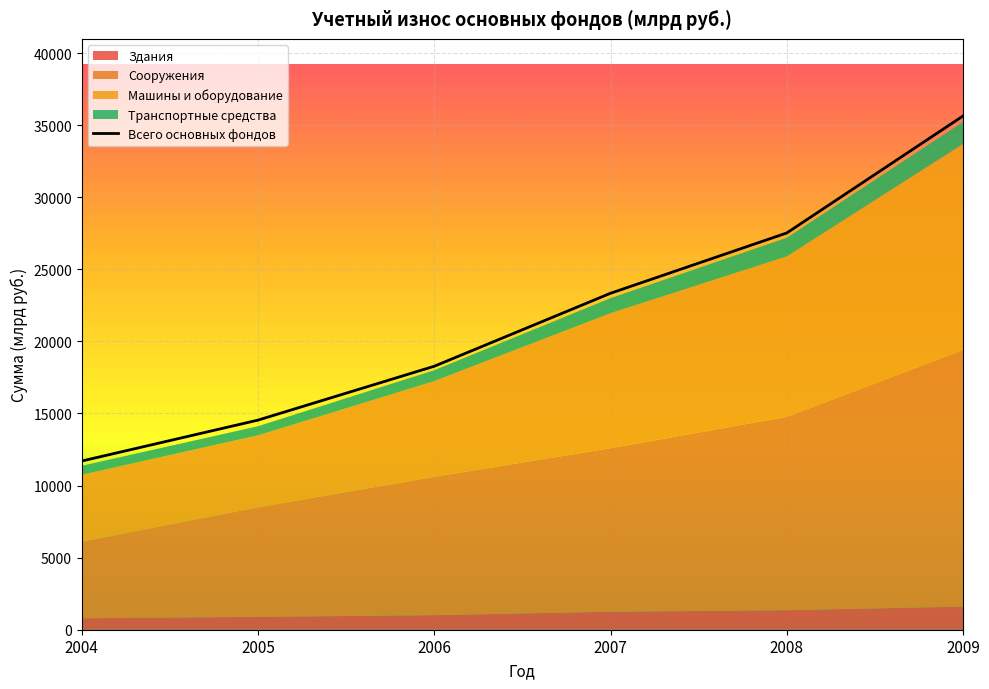

List the labels in order of value, smallest first.

2004, 2005, 2006, 2007, 2008, 2009